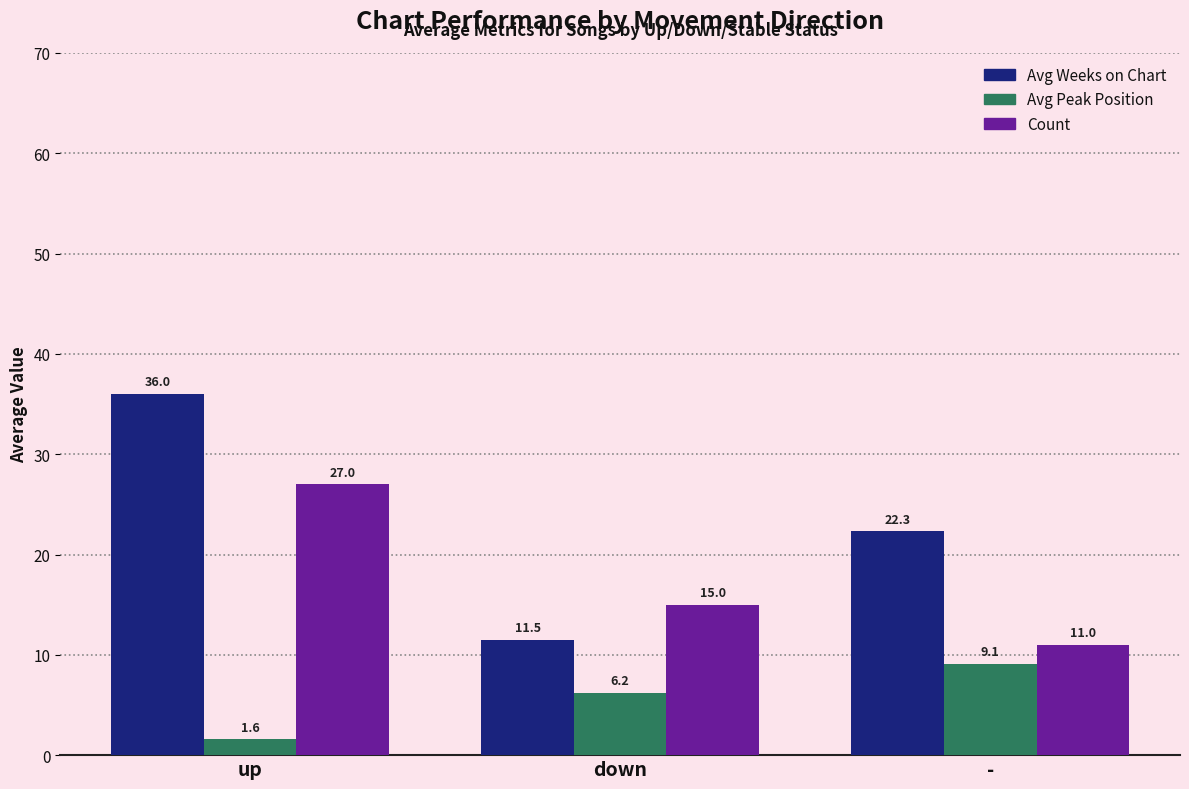

Rank the series at - from lowest to highest value.

Avg Peak Position, Count, Avg Weeks on Chart